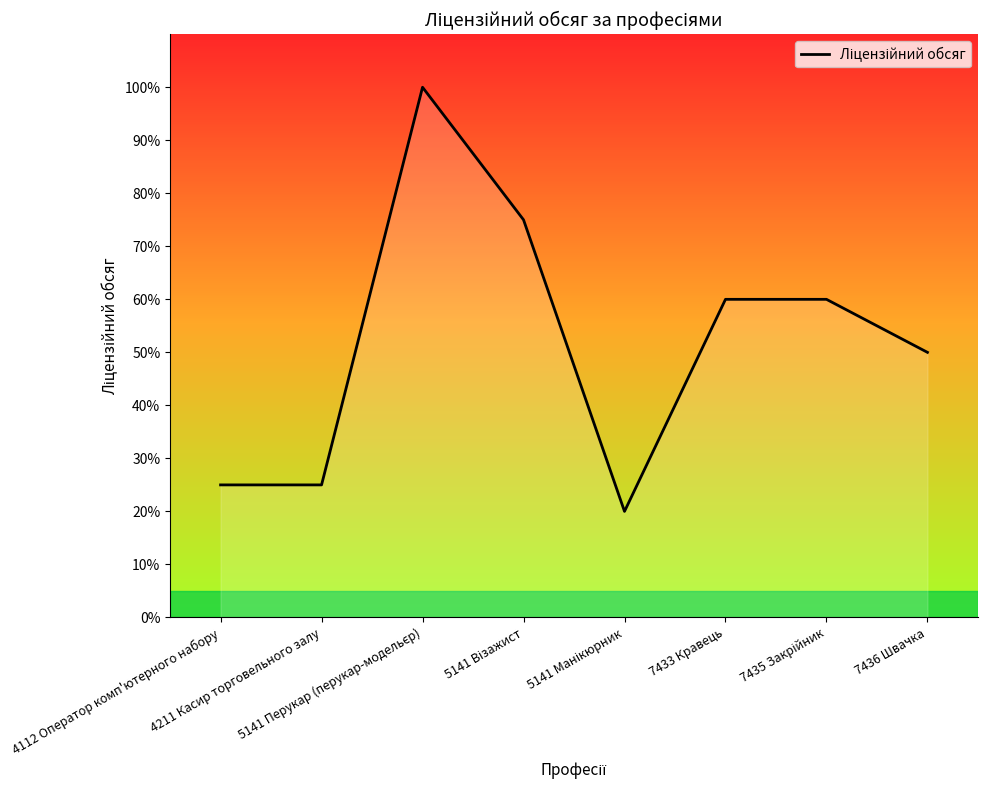

True or false: there are more than 2 points higher than both neighbors.

False